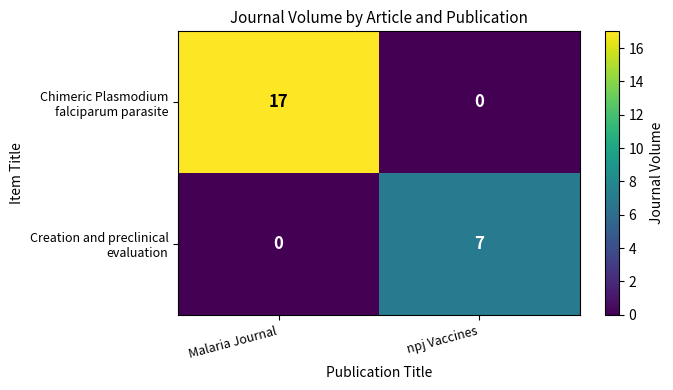

How many categories are shown in the chart?

2